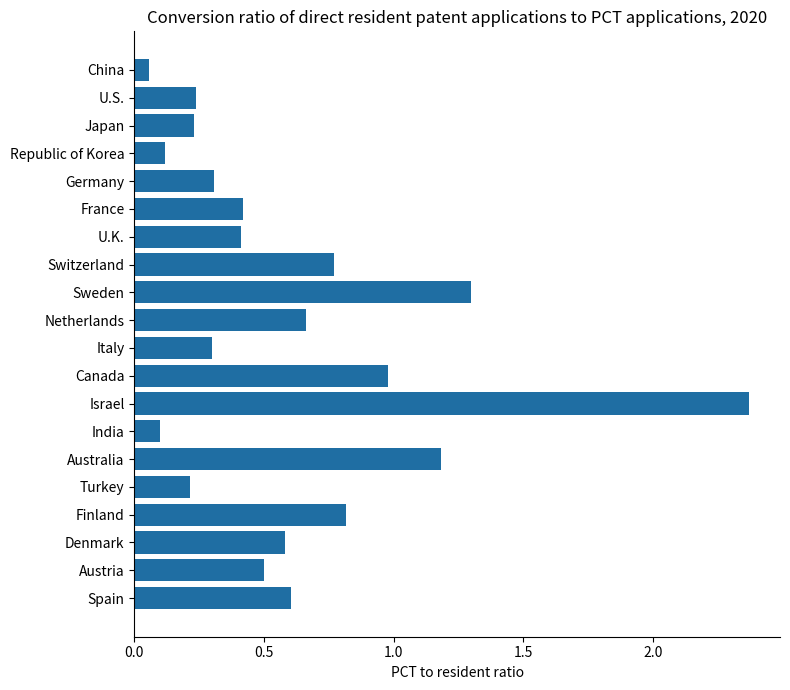

Which category has the highest value across all series?

Israel